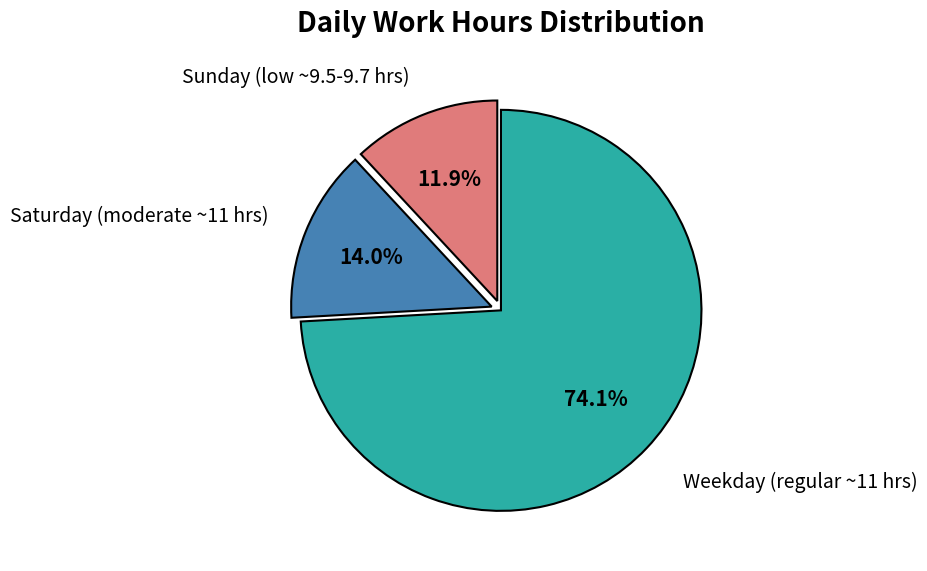

Does any single category account for the majority?

Yes